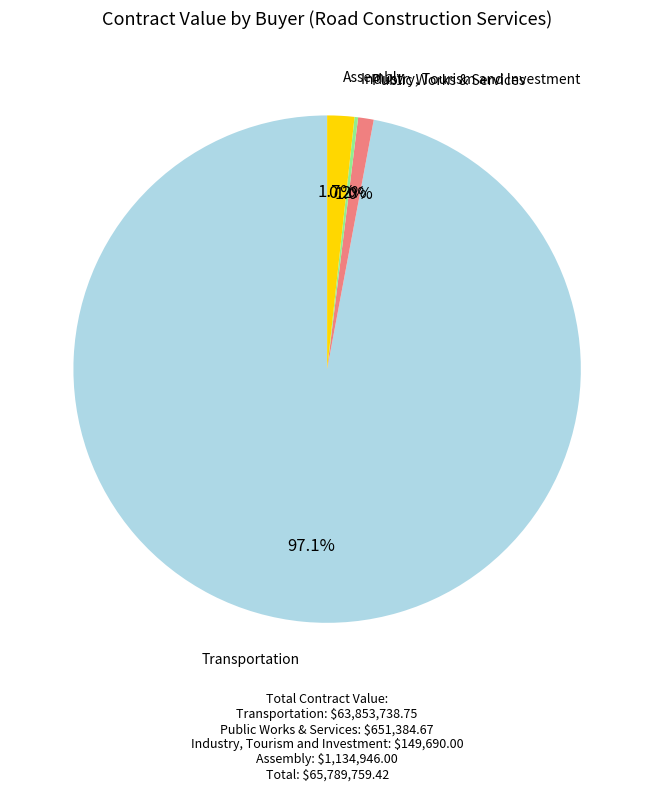

Does any single category account for the majority?

Yes